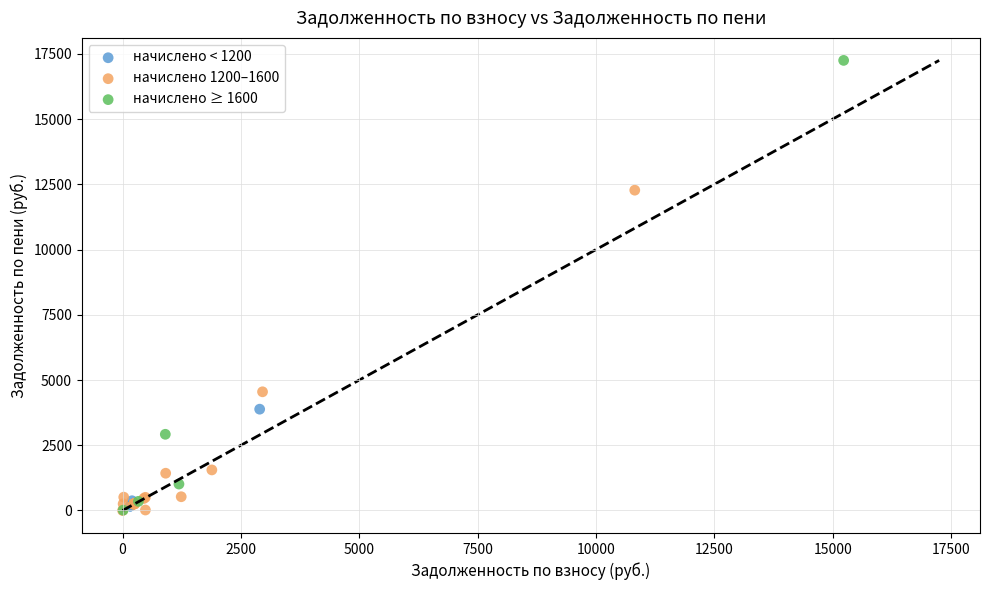

Which series has the largest Y range (max minus min)?

начислено ≥ 1600